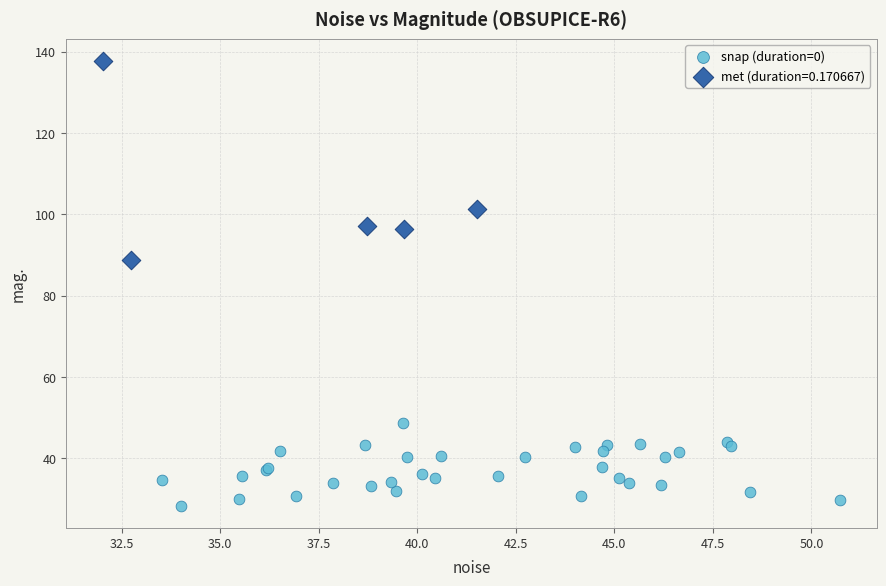

Which series reaches the minimum Y coordinate?

snap (duration=0)